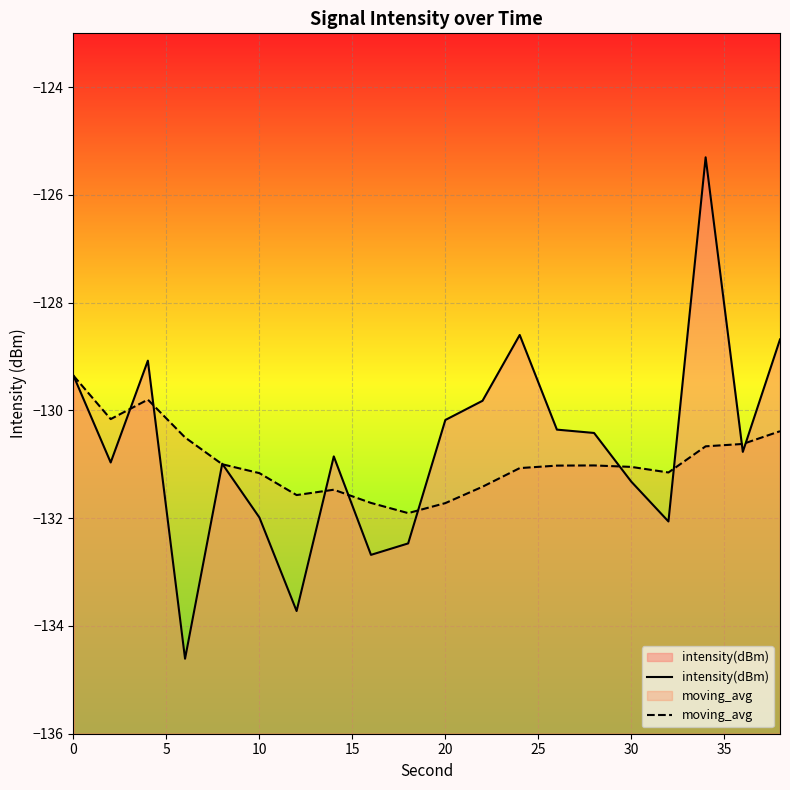

What value does the intensity(dBm) series have at 30?

-131.3